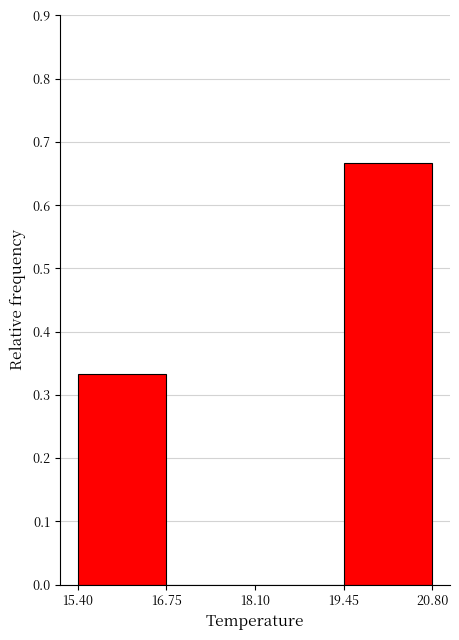

What is the height of the bar covering 19.45 to 20.80 on the x-axis? The values are not printed on the chart, so give them approximately, as read against the axis.

0.67